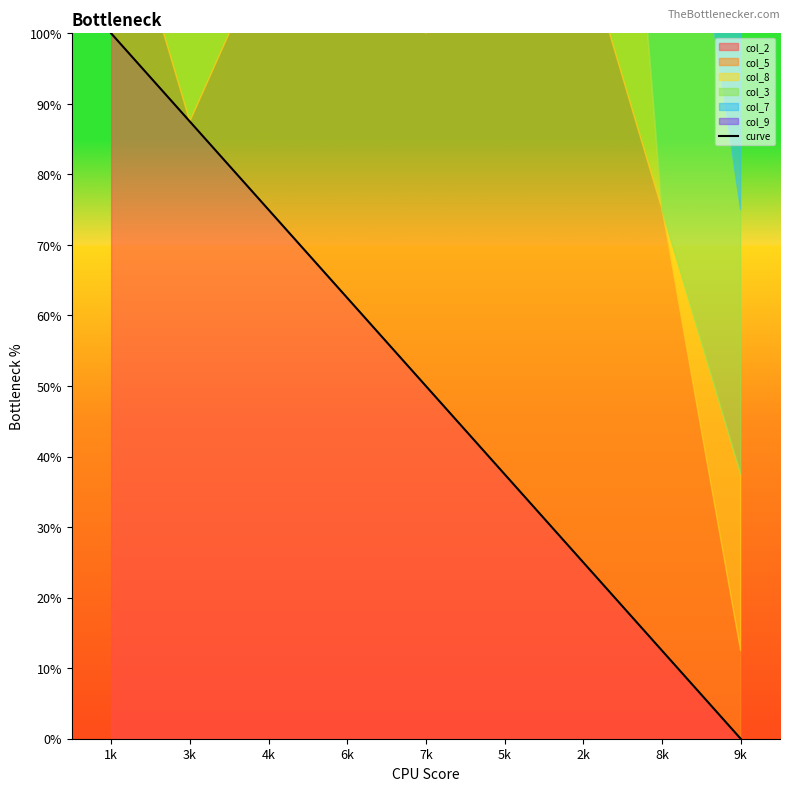

How many categories are shown in the chart?

9